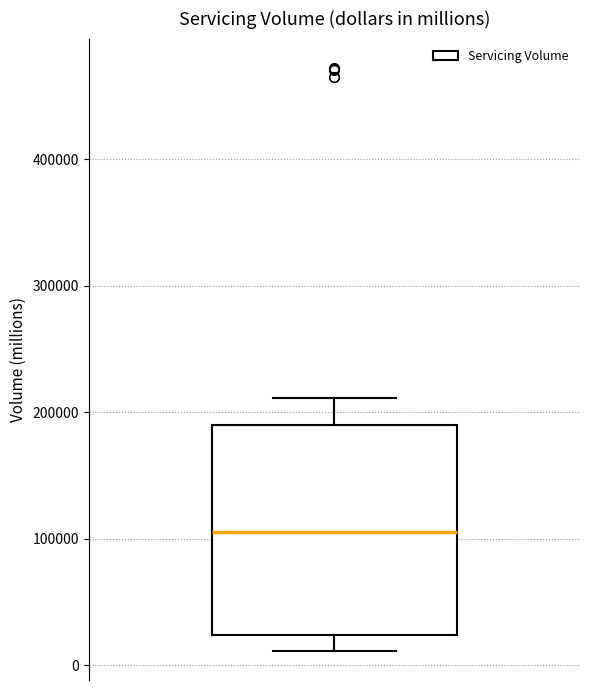

Where does the upper whisker of the box end on the y-axis? The values are not printed on the chart, so give them approximately, as read against the axis.

210000